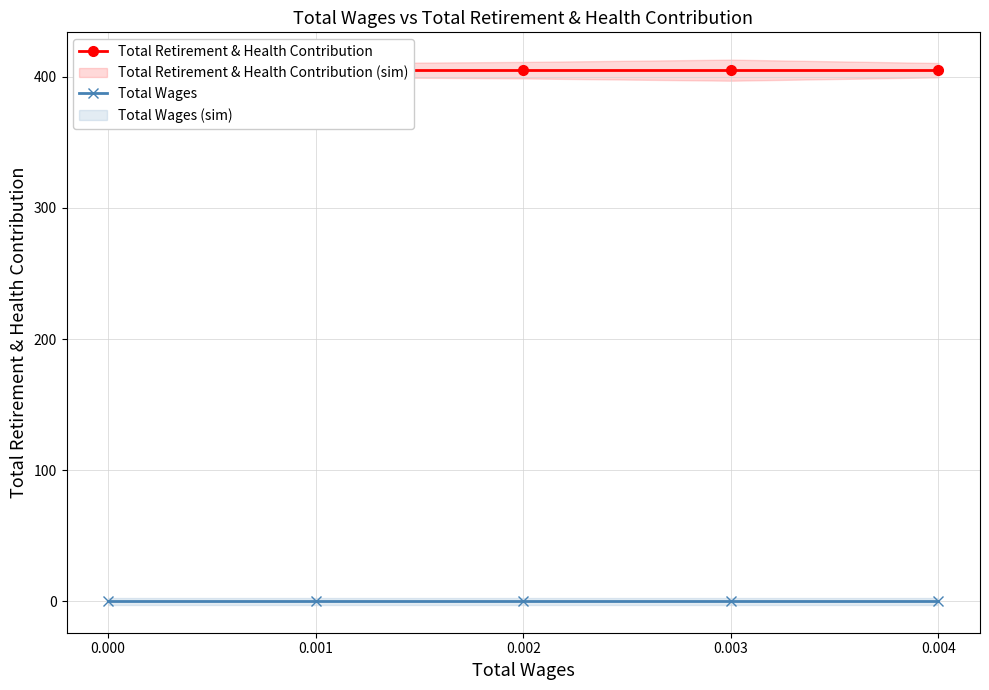

Is it true that Total Retirement & Health Contribution equals 405 at 0.003?

True